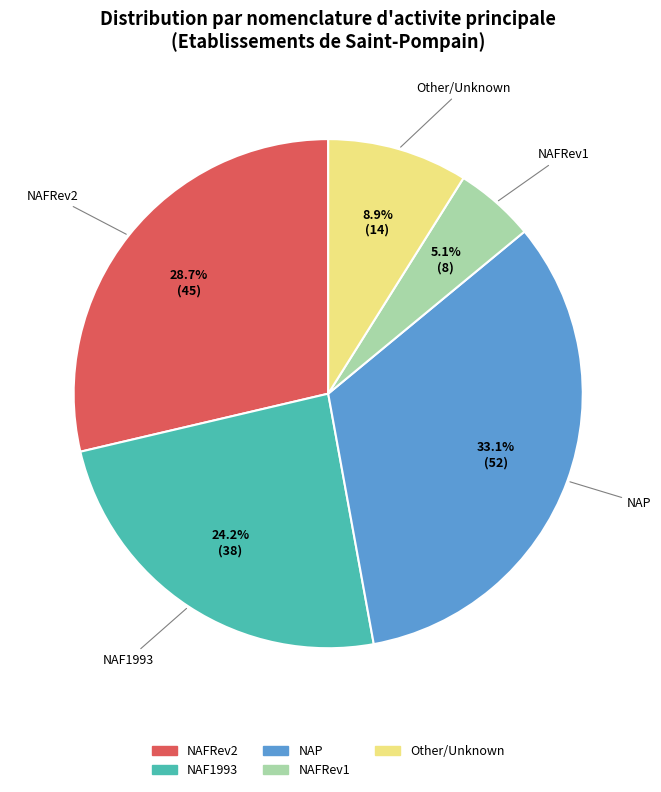

Is there a majority slice in this chart?

No